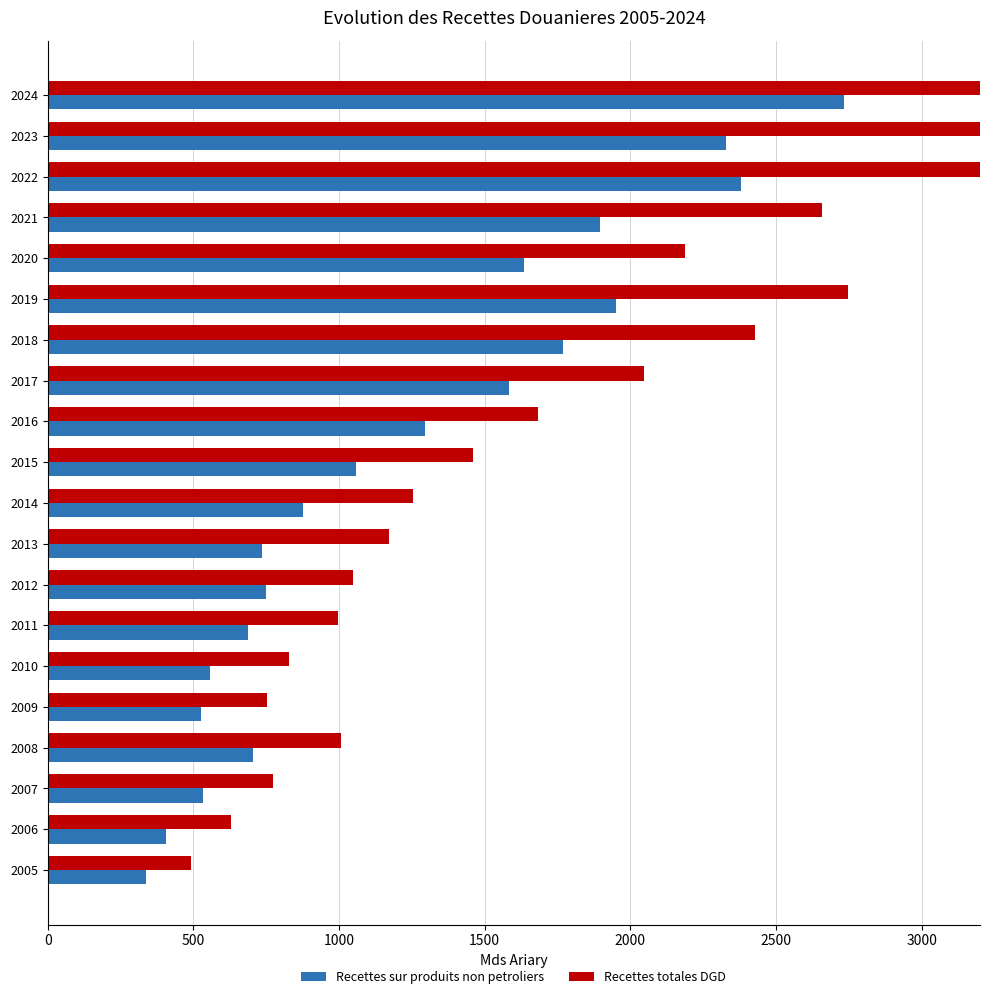

Is the value of Recettes sur produits non petroliers at 2014 greater than the value of Recettes totales DGD at 2022?

No